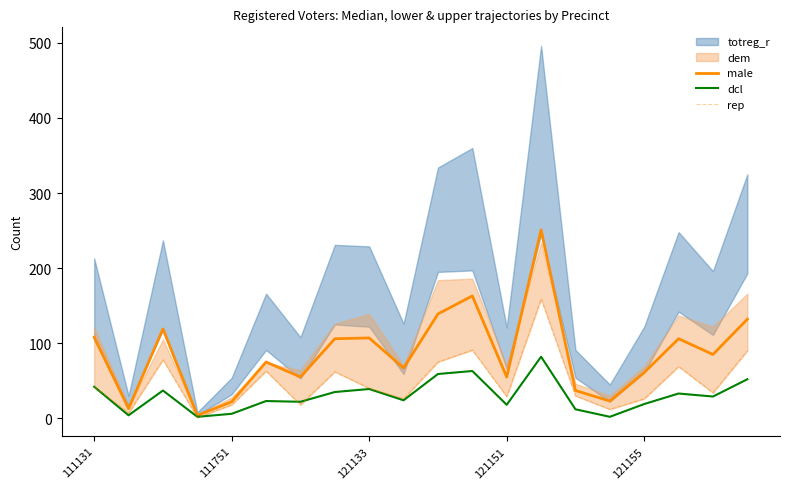

True or false: rep and male cross at least once.

False